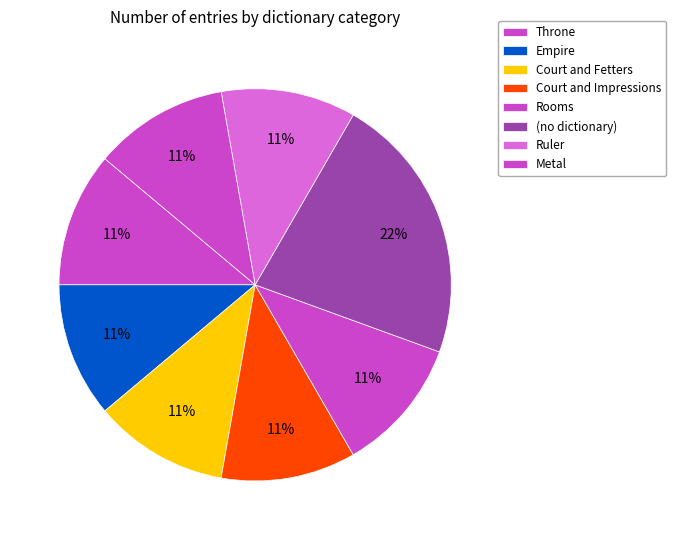

What is the ratio of the value at Court and Fetters to the value at Empire?

1.0